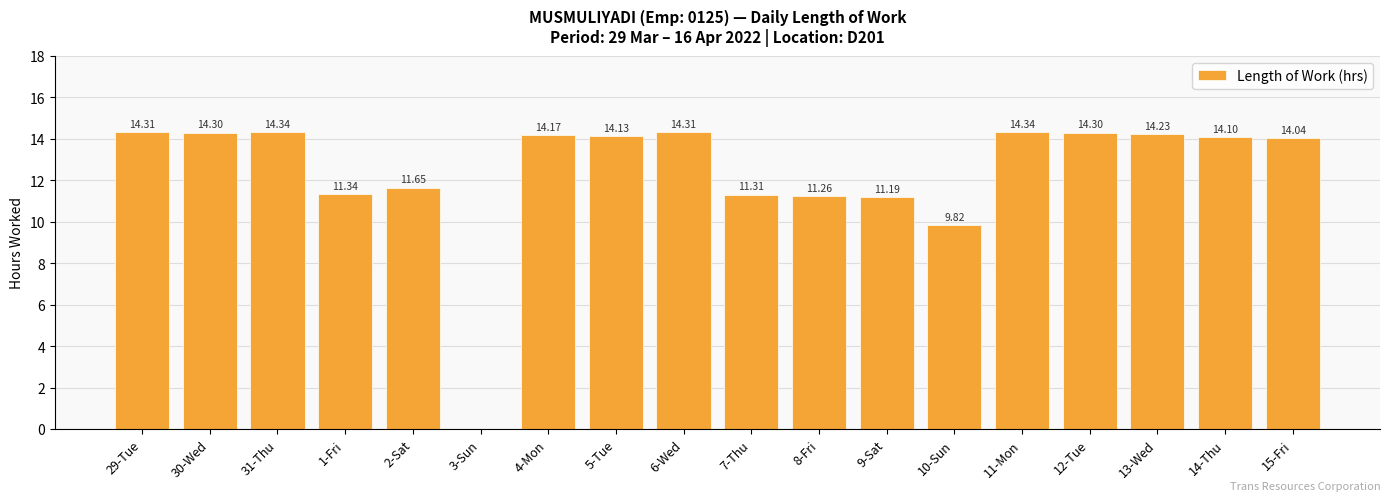

What value does the data have at 31-Thu?

14.3